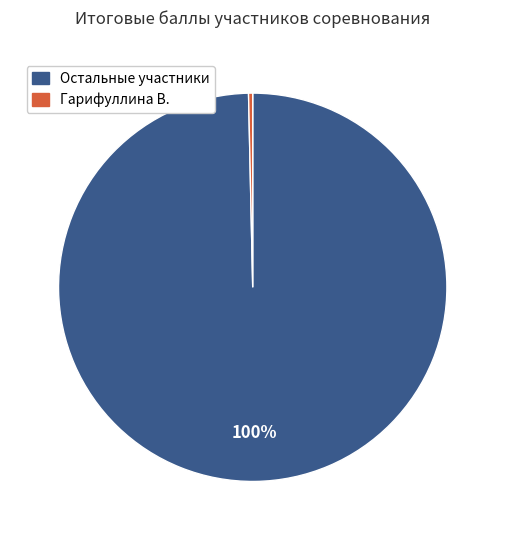

Does any single category account for the majority?

Yes